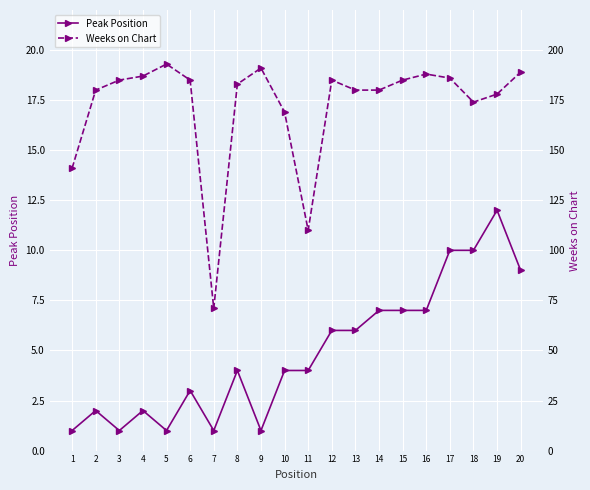

What is the minimum value for Weeks on Chart?

71